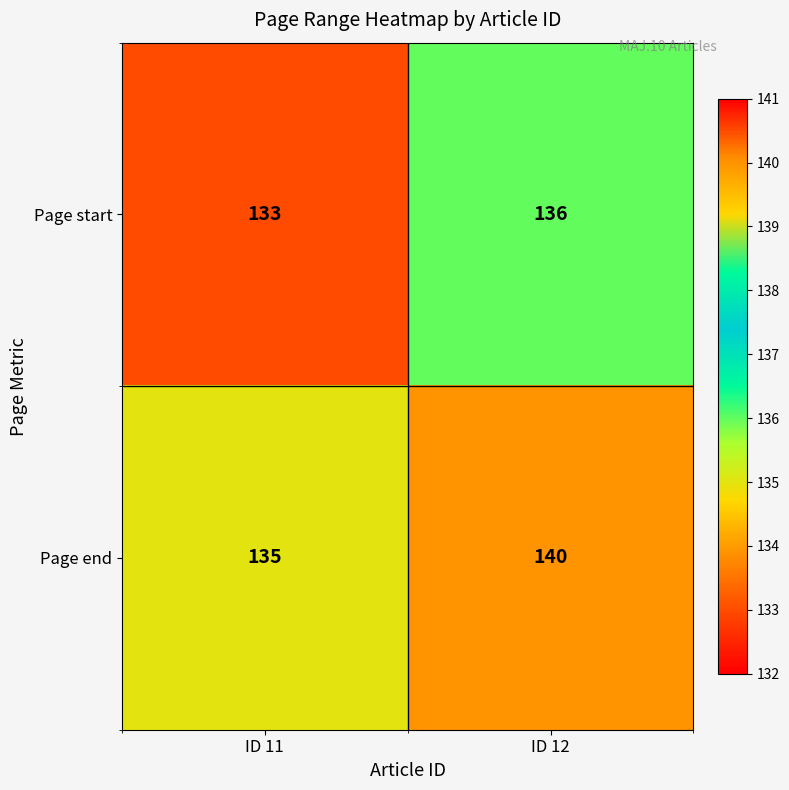

What is the spread (max minus min) of values at ID 11?

2